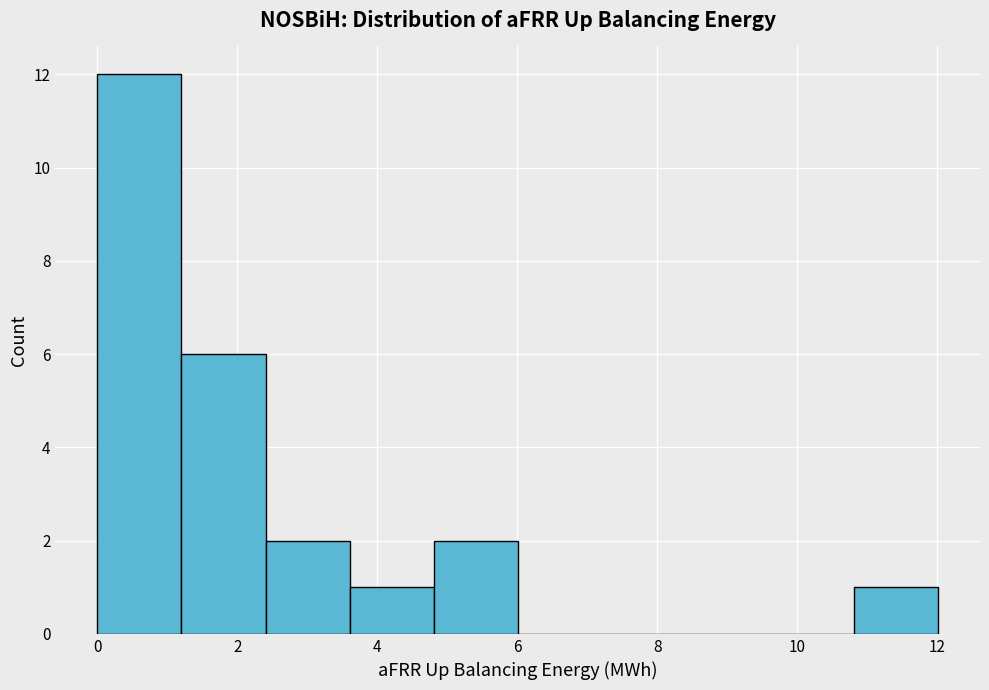

Which range on the x-axis has the tallest bar?

0.0 to 1.2